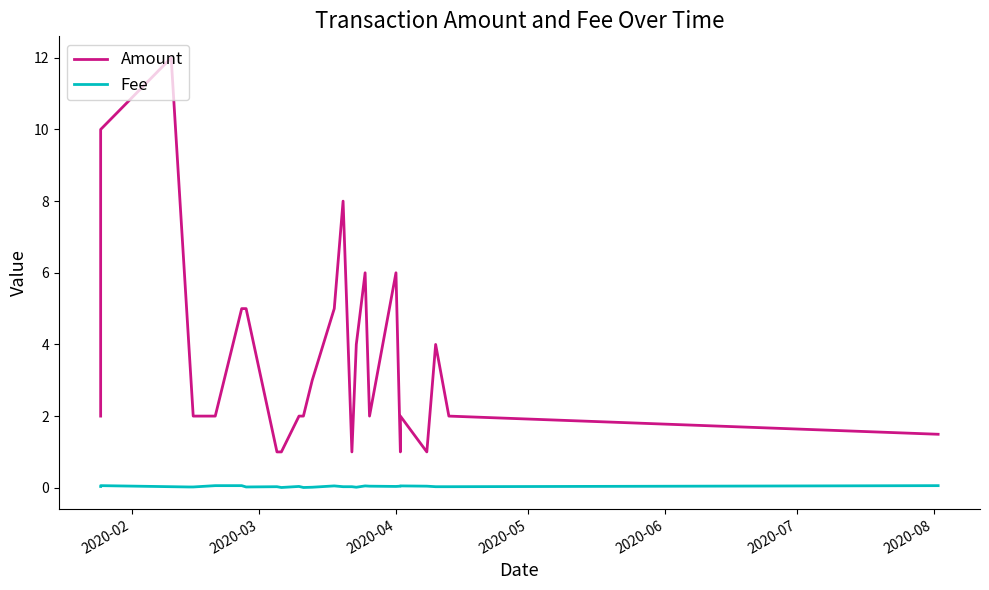

Is the value of Amount at 12 greater than the value of Fee at 16?

Yes